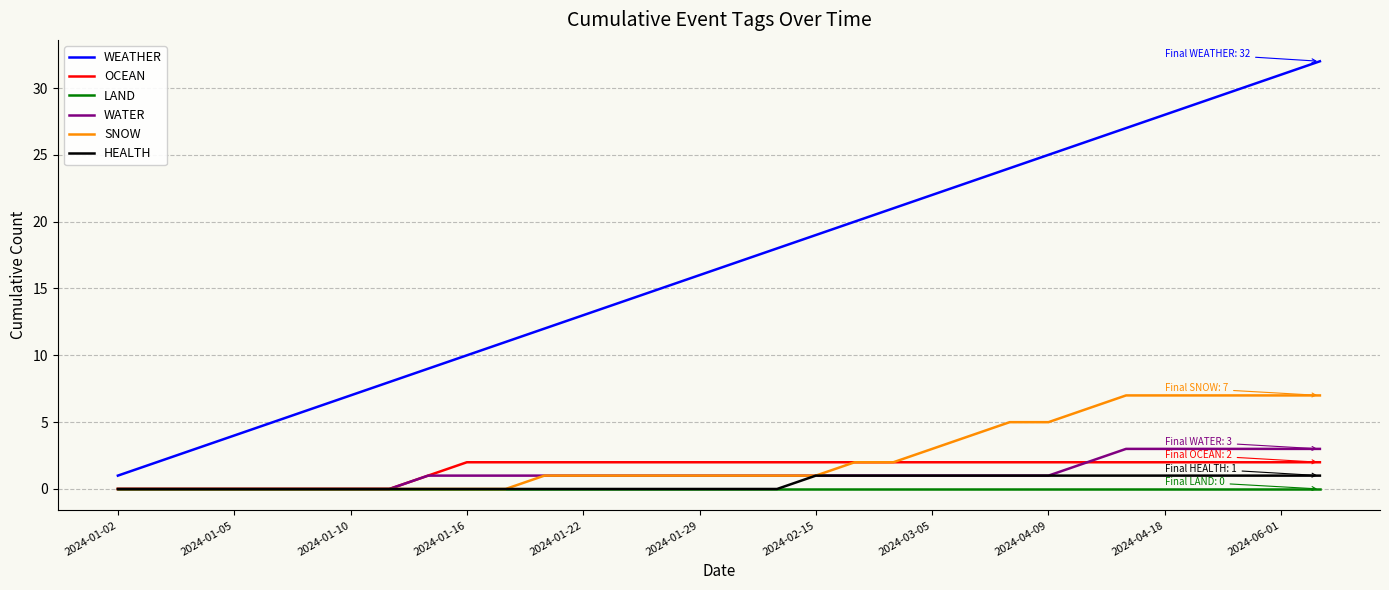

True or false: WATER and WEATHER cross at least once.

False